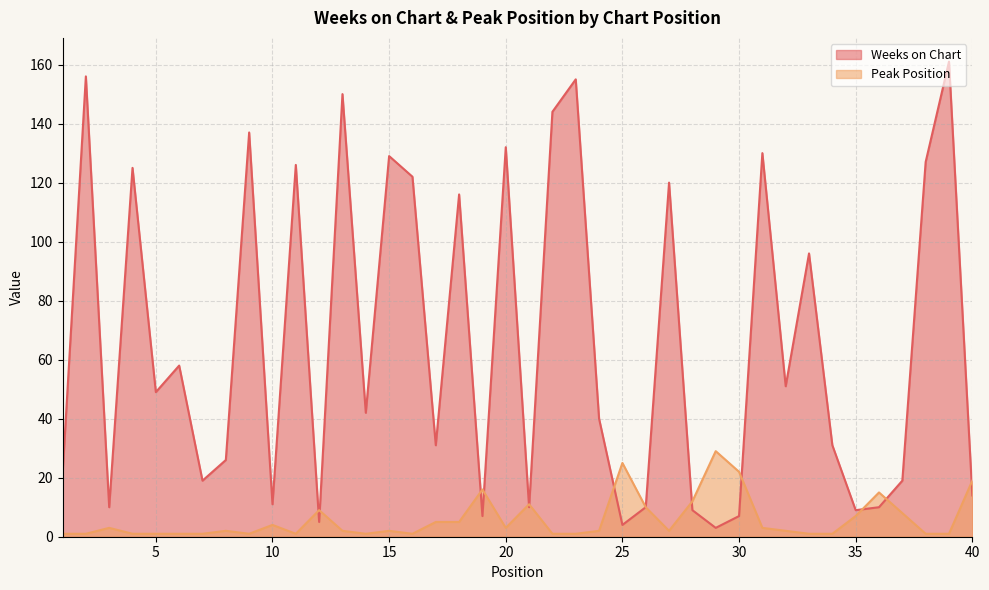

In Weeks on Chart, how many points are lower than both neighbors (excluding endpoints)?

13